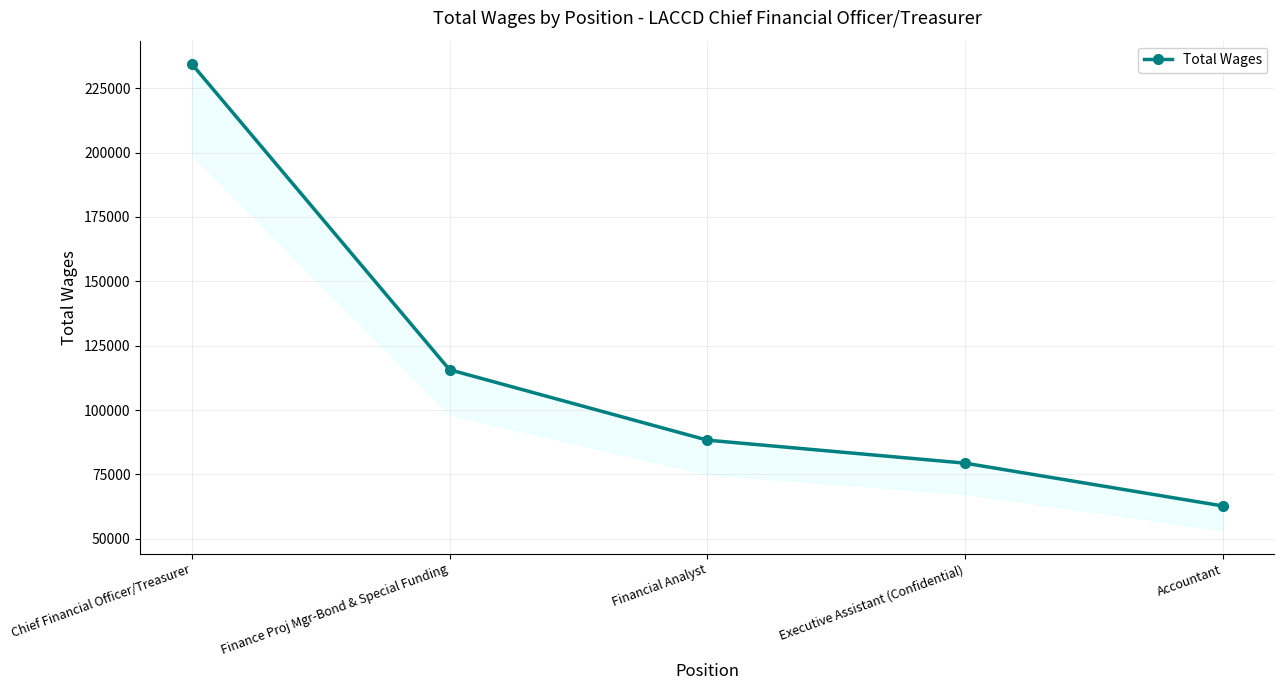

Which has a higher value, Finance Proj Mgr-Bond & Special Funding or Accountant?

Finance Proj Mgr-Bond & Special Funding